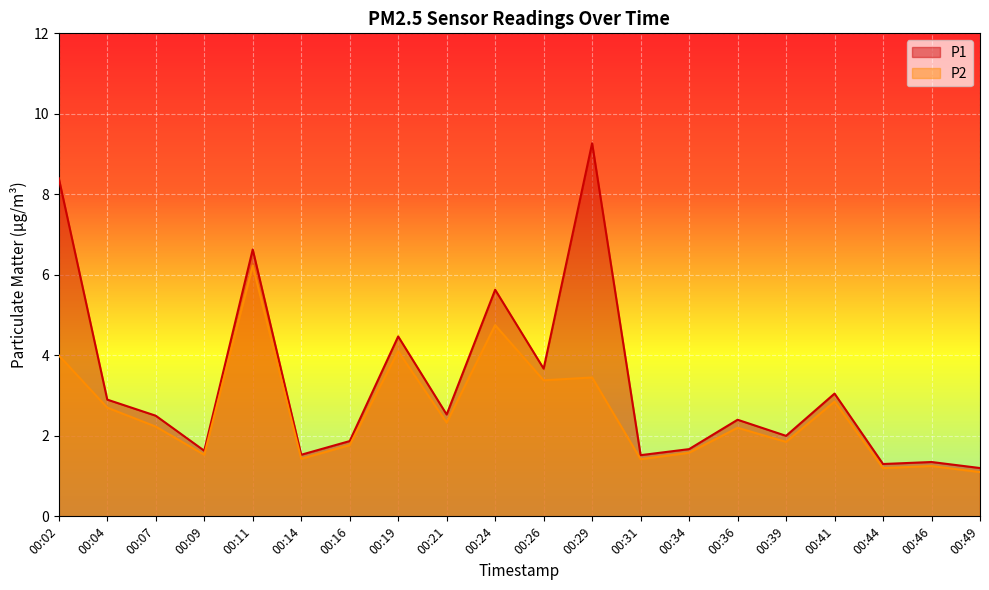

Reading left to right, extract all data points from this chart.

P1: 00:02=8.4	00:04=2.9	00:07=2.5	00:09=1.6	00:11=6.6	00:14=1.5	00:16=1.9	00:19=4.5	00:21=2.5	00:24=5.6	00:26=3.7	00:29=9.3	00:31=1.5	00:34=1.7	00:36=2.4	00:39=2.0	00:41=3.0	00:44=1.3	00:46=1.4	00:49=1.2
P2: 00:02=4.0	00:04=2.7	00:07=2.2	00:09=1.5	00:11=6.2	00:14=1.4	00:16=1.8	00:19=4.1	00:21=2.3	00:24=4.8	00:26=3.4	00:29=3.5	00:31=1.4	00:34=1.6	00:36=2.2	00:39=1.9	00:41=2.9	00:44=1.2	00:46=1.2	00:49=1.1